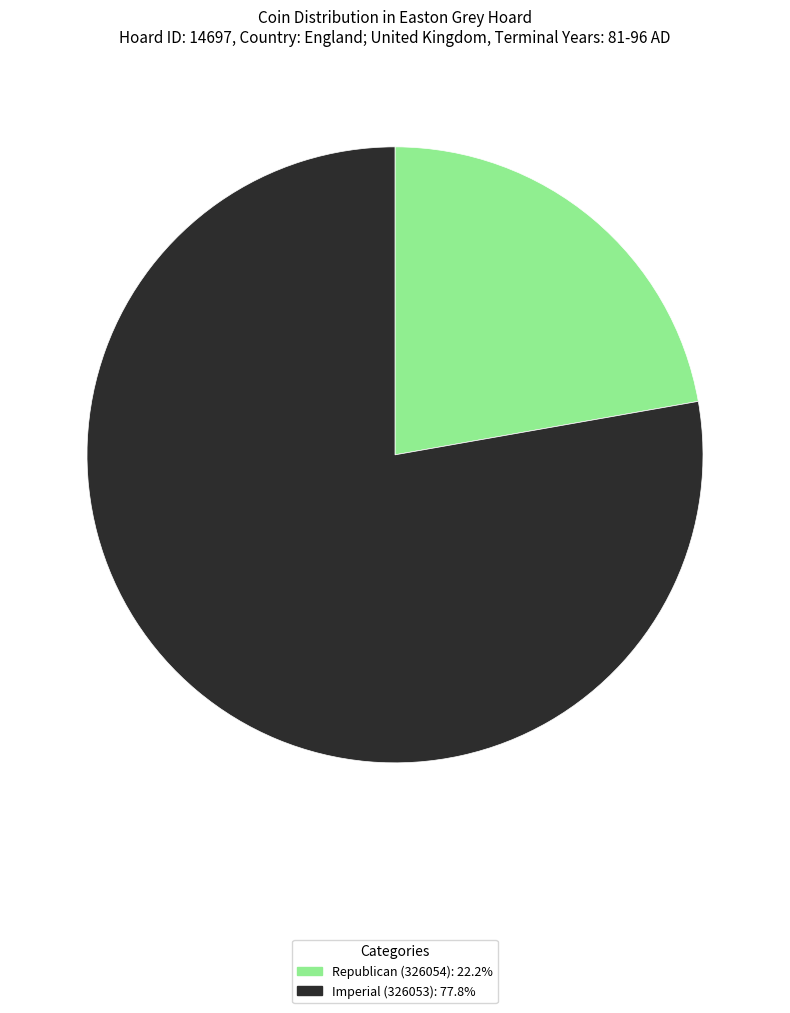

Combined, do Republican (326054) and Imperial (326053) account for over 50%?

Yes